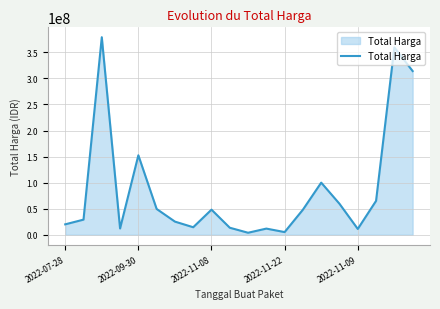

What is the greatest value displayed?

379075000